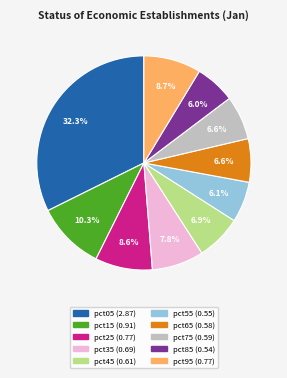

Approximately how many times larger is the value at pct65 compared to pct05?

0.2